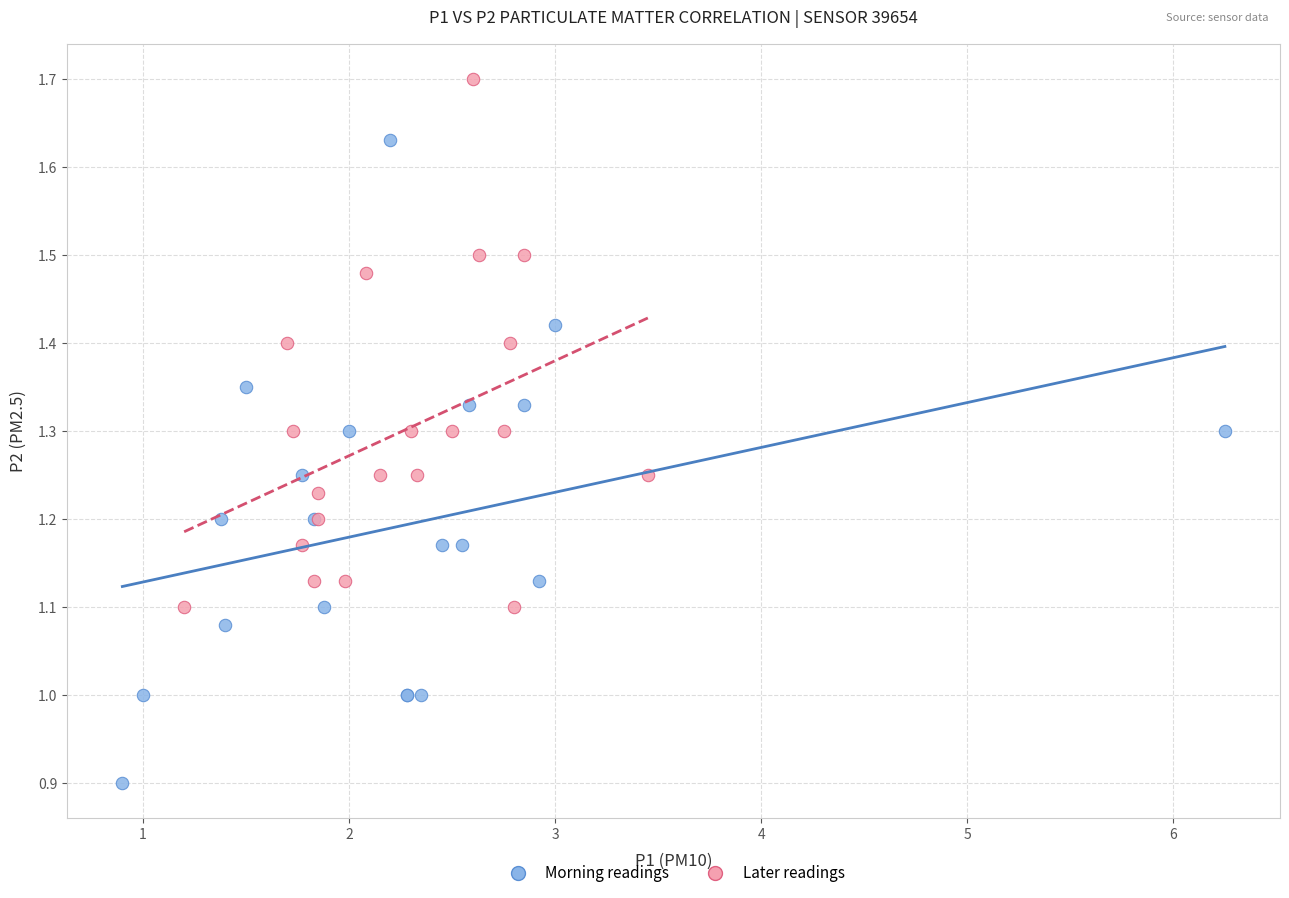

Which series reaches the minimum Y coordinate?

Morning readings